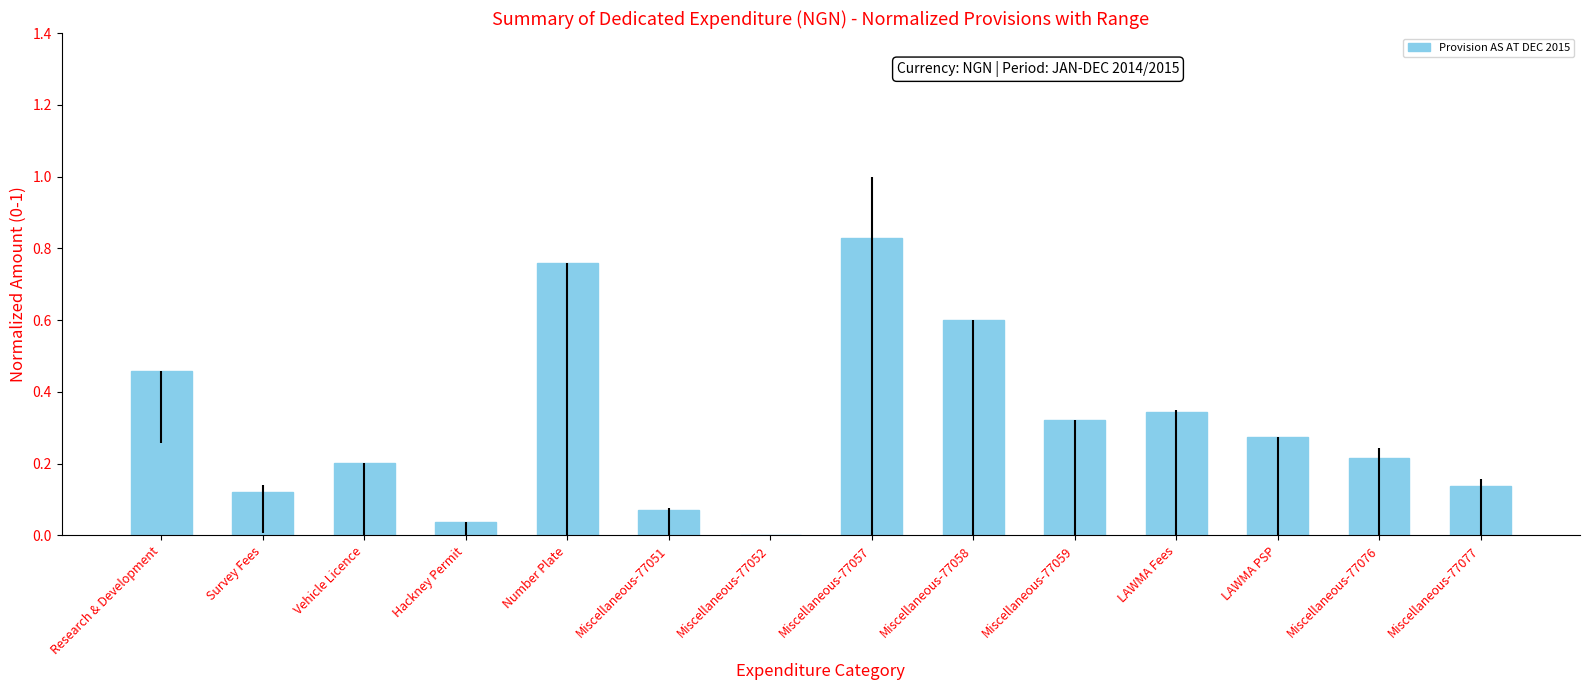

What is the sum of the values at LAWMA Fees and Miscellaneous-77076?

0.6